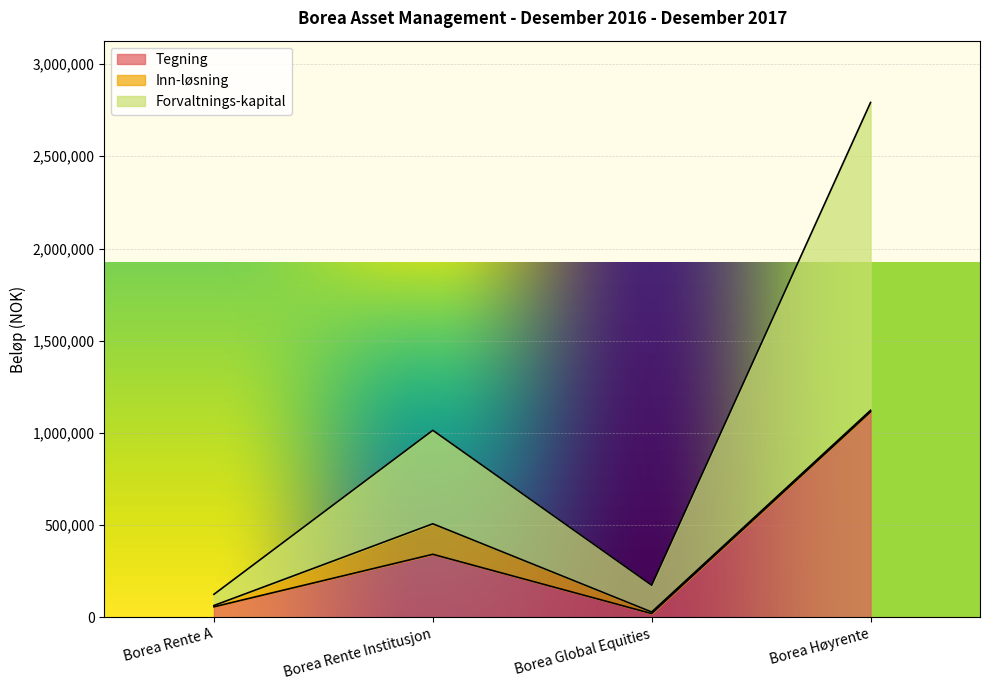

What is the minimum value for Forvaltnings-kapital?

125399